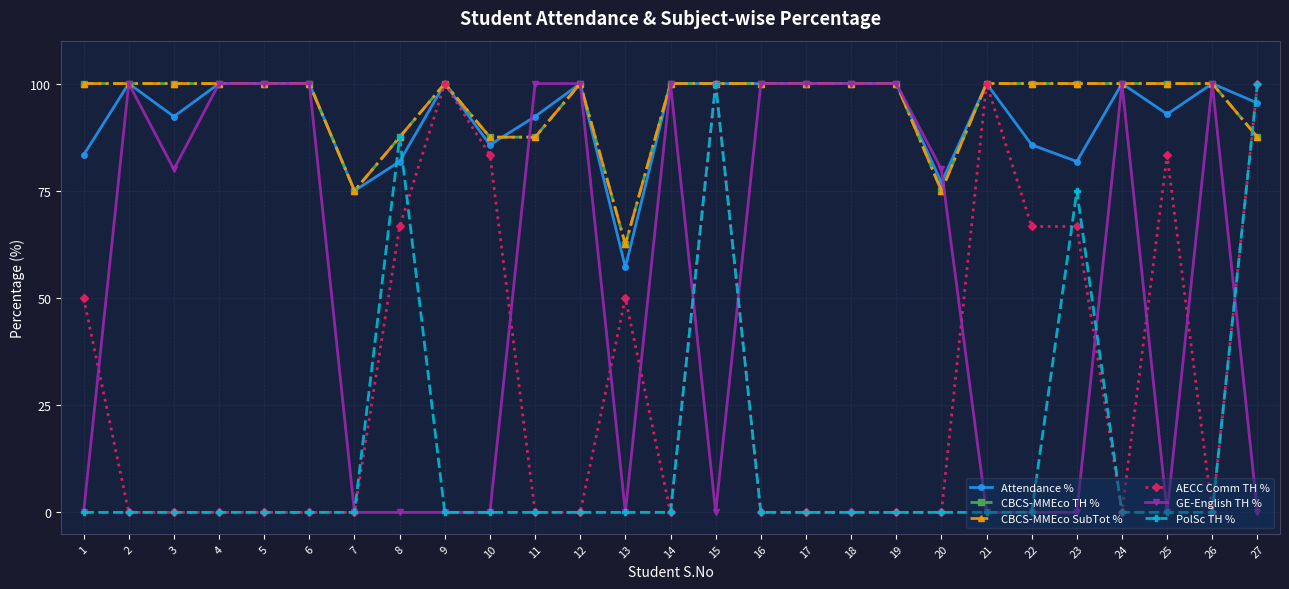

True or false: Attendance % has more than 2 points higher than both neighbors.

True